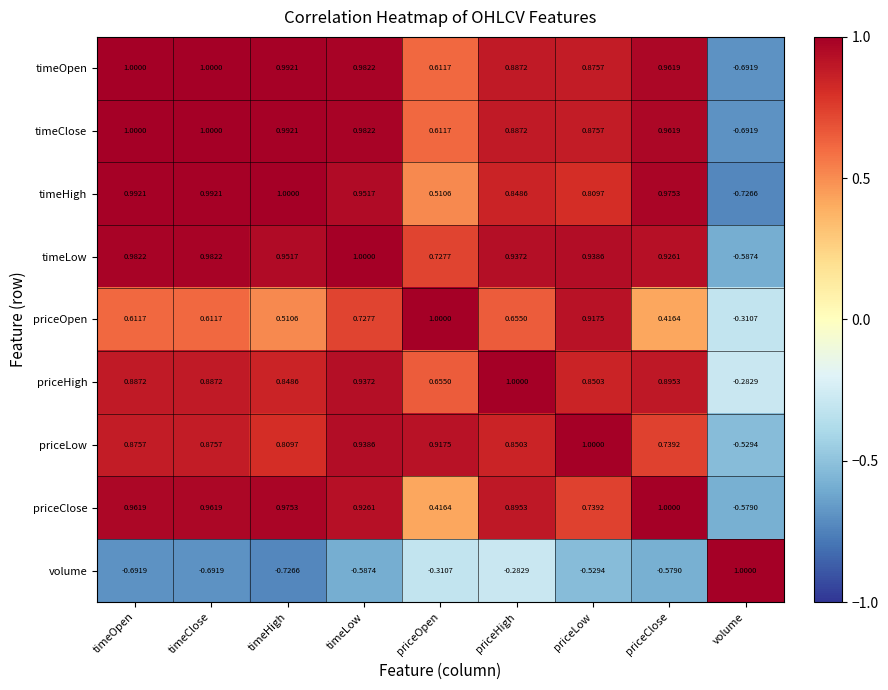

At which label is priceLow closest to 0?

volume